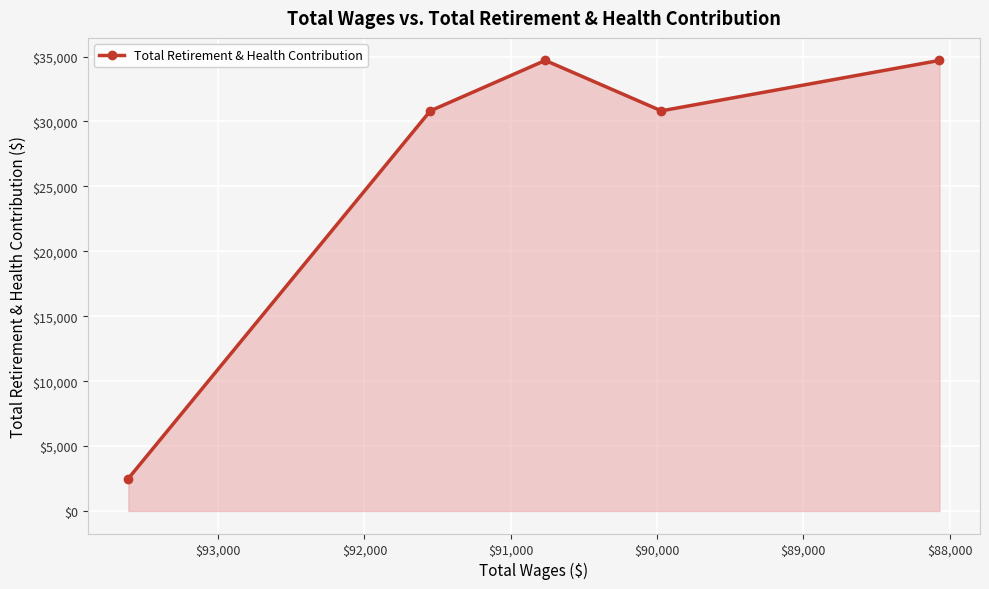

What is the smallest value displayed?

2500